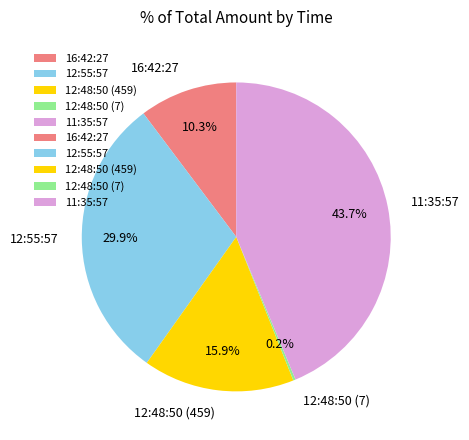

Which slice is the largest?

11:35:57